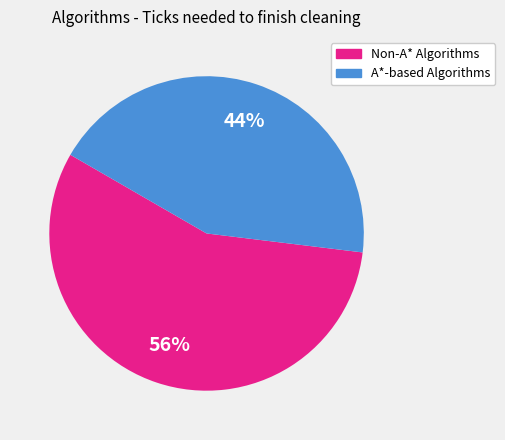

To the nearest percent, what is the average slice percentage?

50%